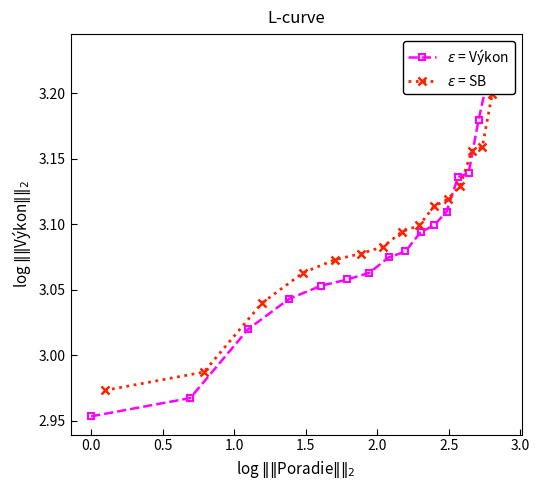

Read the $\varepsilon$ = Výkon value at 1.0.

3.0